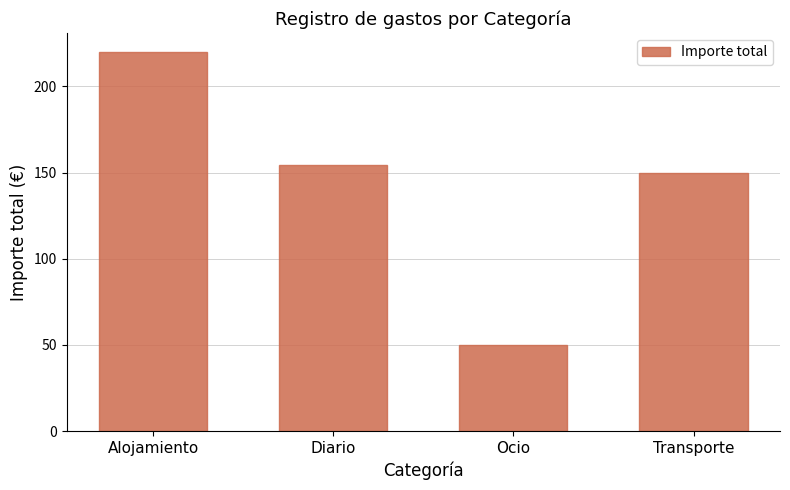

What is the label of the 1st bar from the right?

Transporte